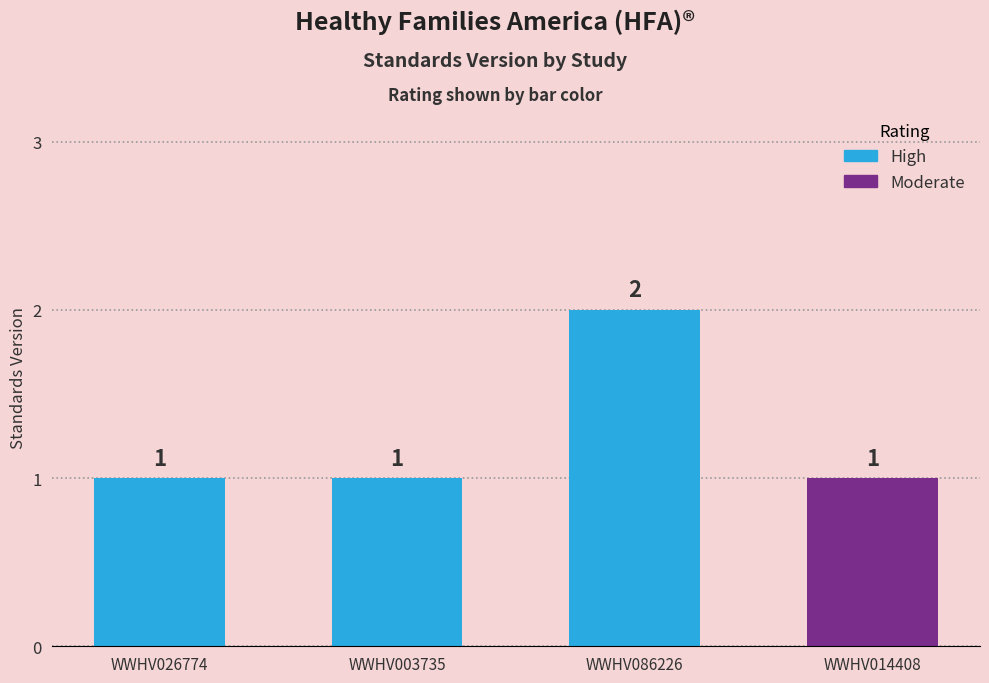

Does the chart contain stacked bars?

No